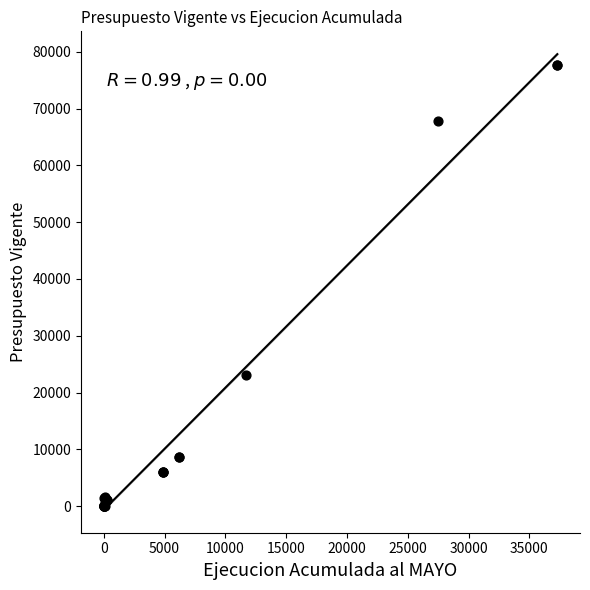

What Y value in the scatter plot is closest to 38887?

23113